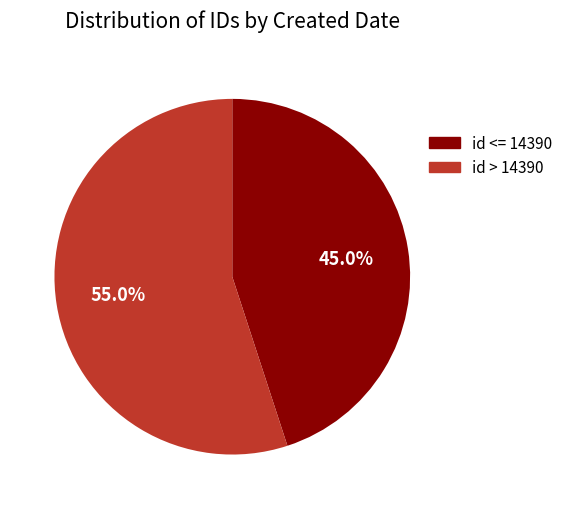

Is there any slice that represents more than half of the pie?

Yes